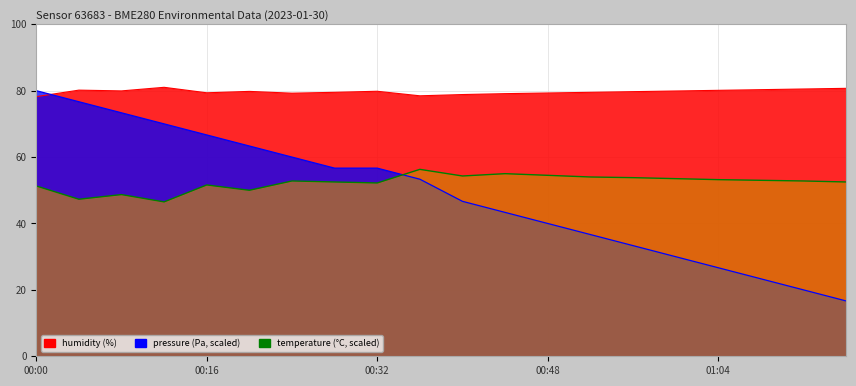

What is the highest value of the temperature series?

56.3